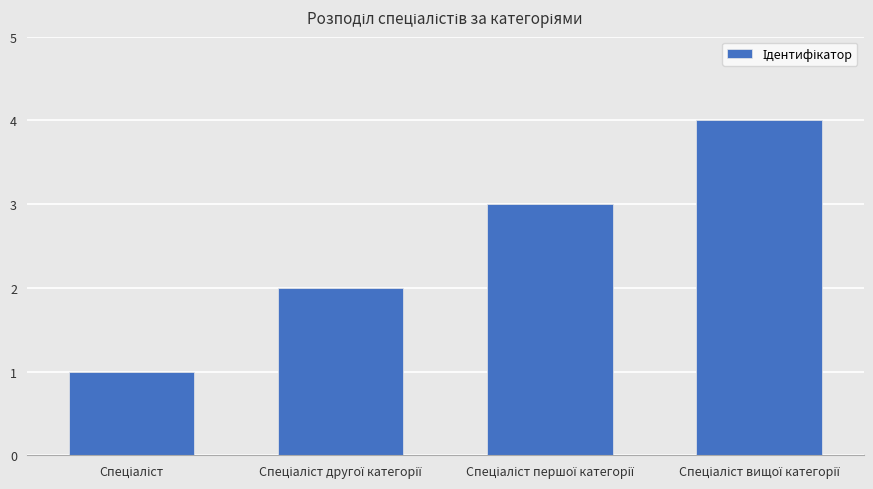

What is the difference between the maximum and minimum values?

3